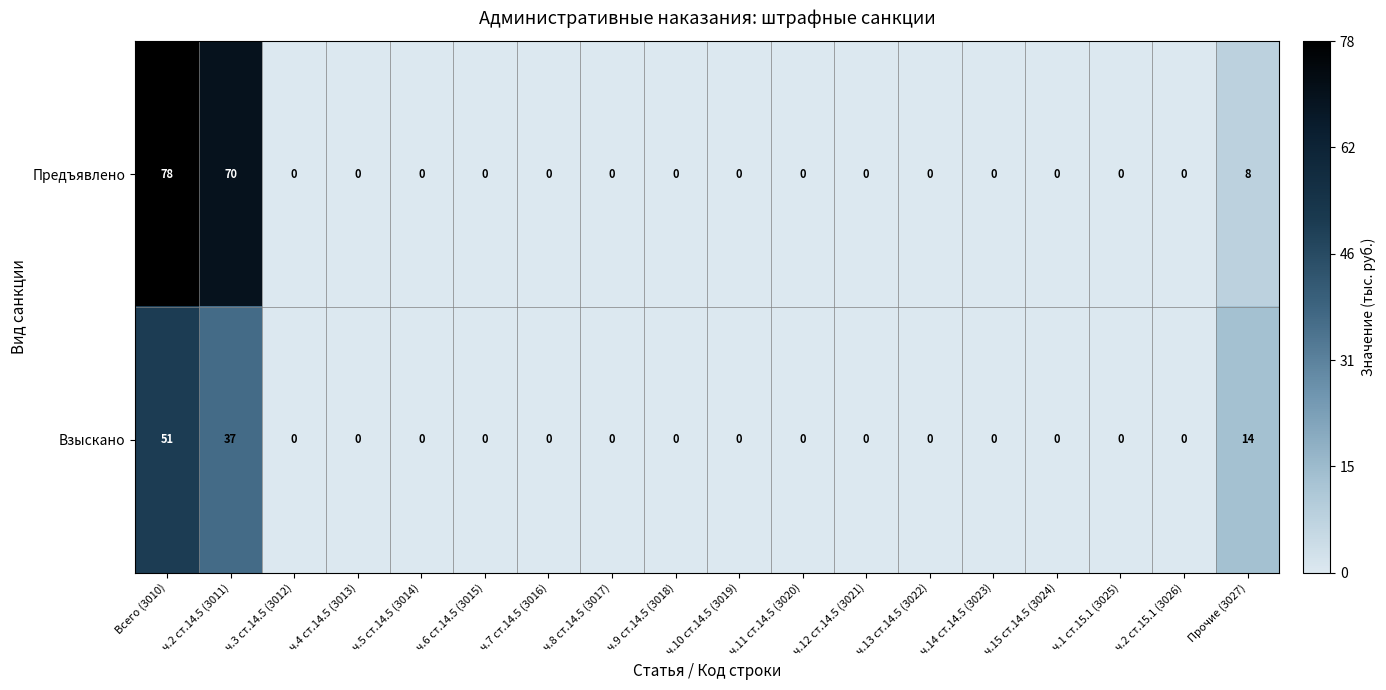

Which category has the highest value across all series?

Всего (3010)